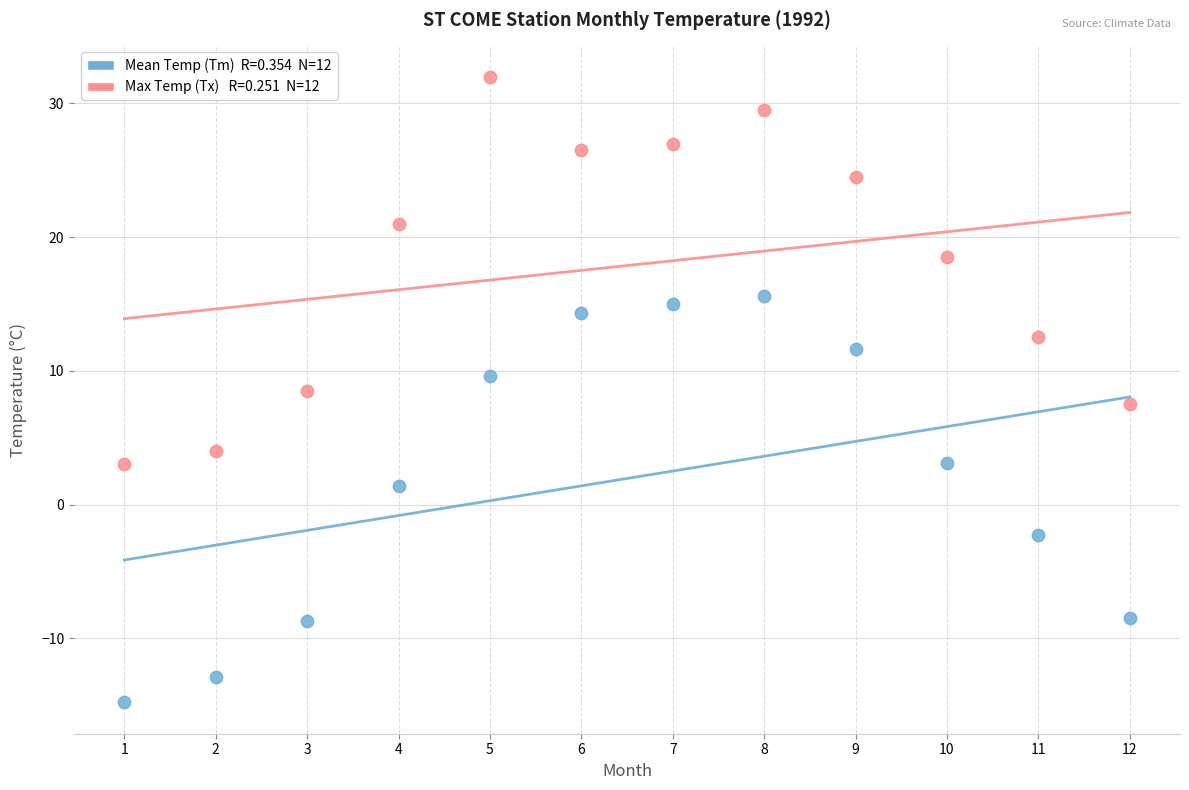

Across all data points, what is the range of Y values (max minus min)?

46.8